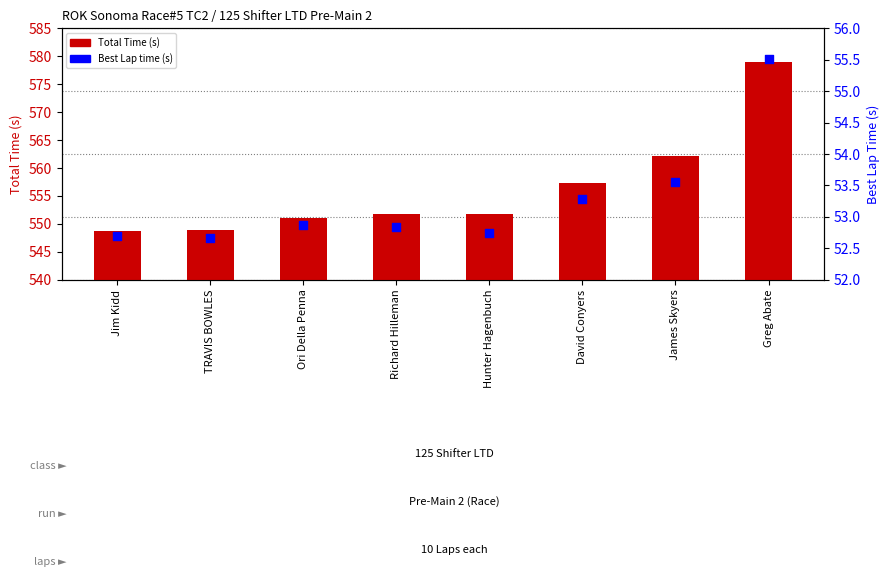

Which series has the widest spread of Y values?

Total Time (s)